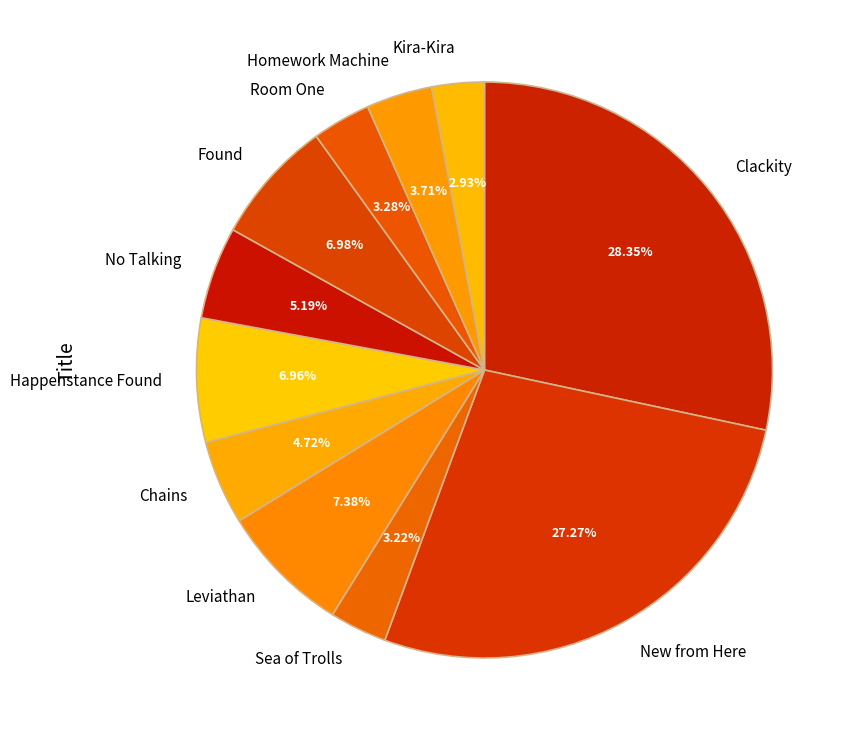

Is No Talking the majority of the pie?

No